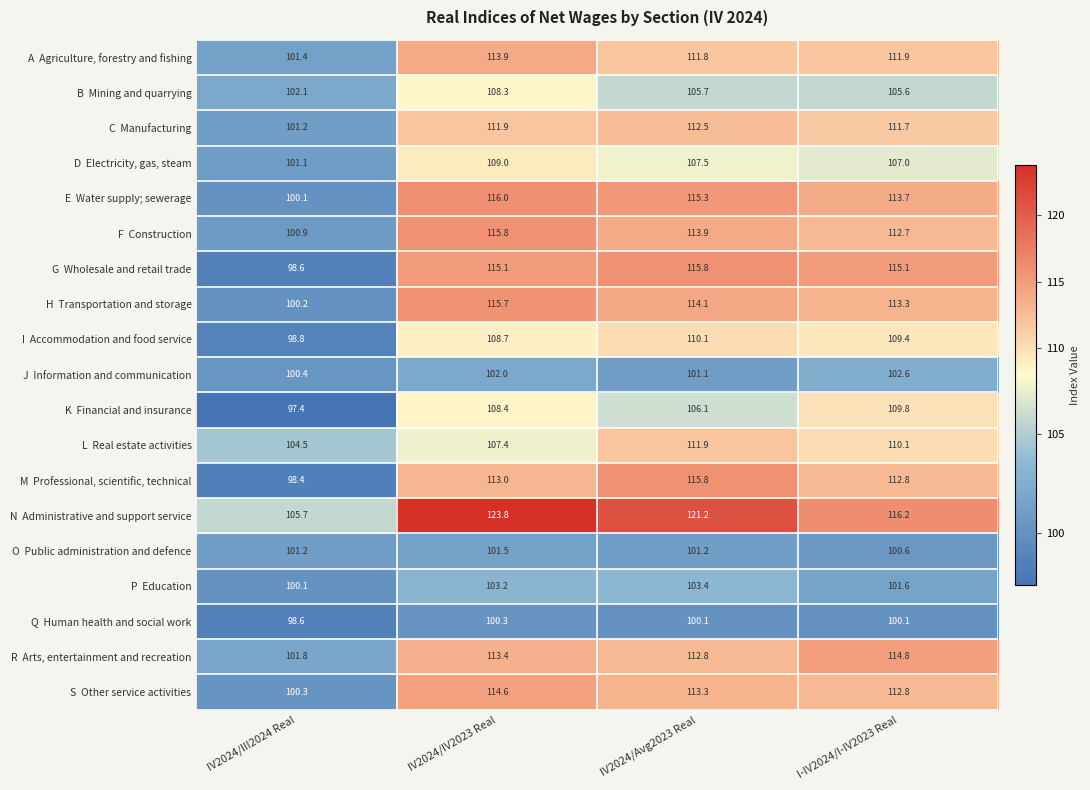

What is the spread (max minus min) of values at IV2024/IV2023 Real?

23.5